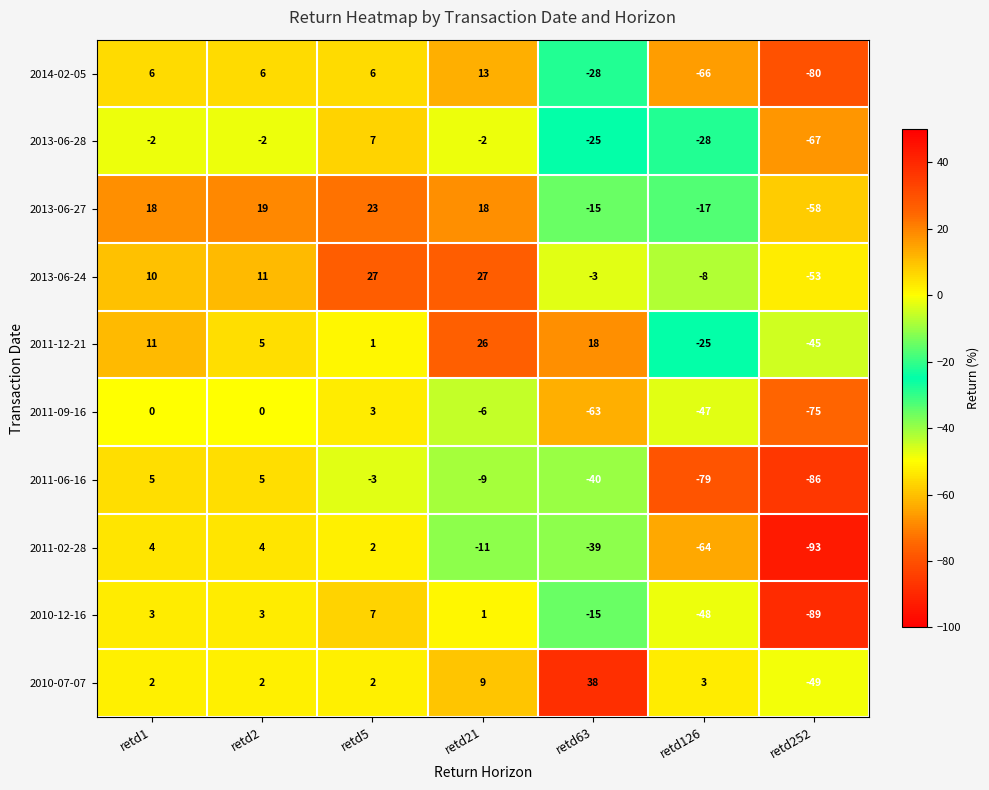

Read the 2014-02-05 value at retd126.

-66